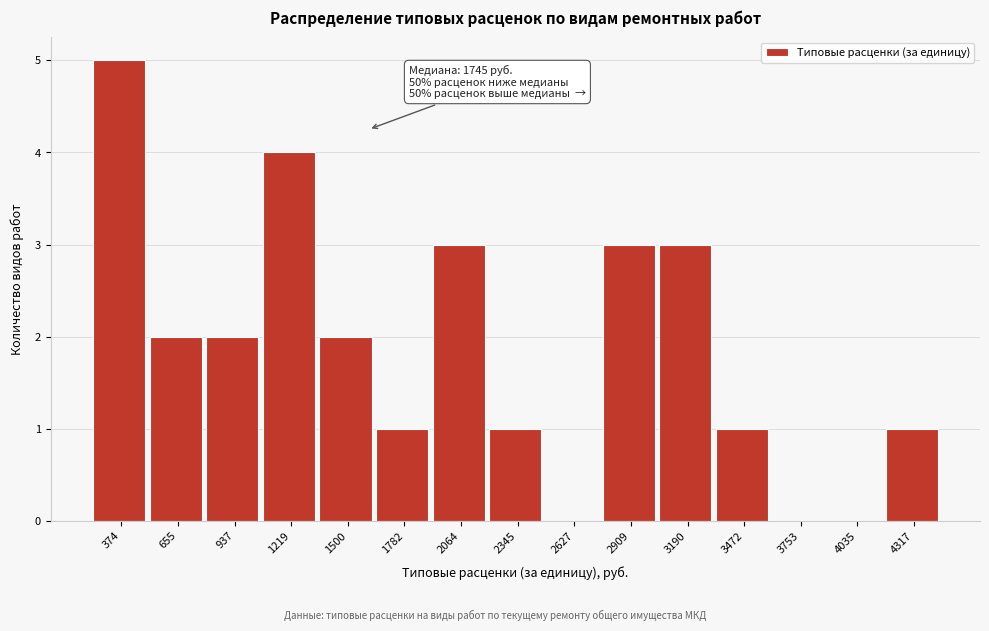

Reading right to left, transcribe all the data shown in this chart.

4317=1	4035=0	3753=0	3472=1	3190=3	2909=3	2627=0	2345=1	2064=3	1782=1	1500=2	1219=4	937=2	655=2	374=5